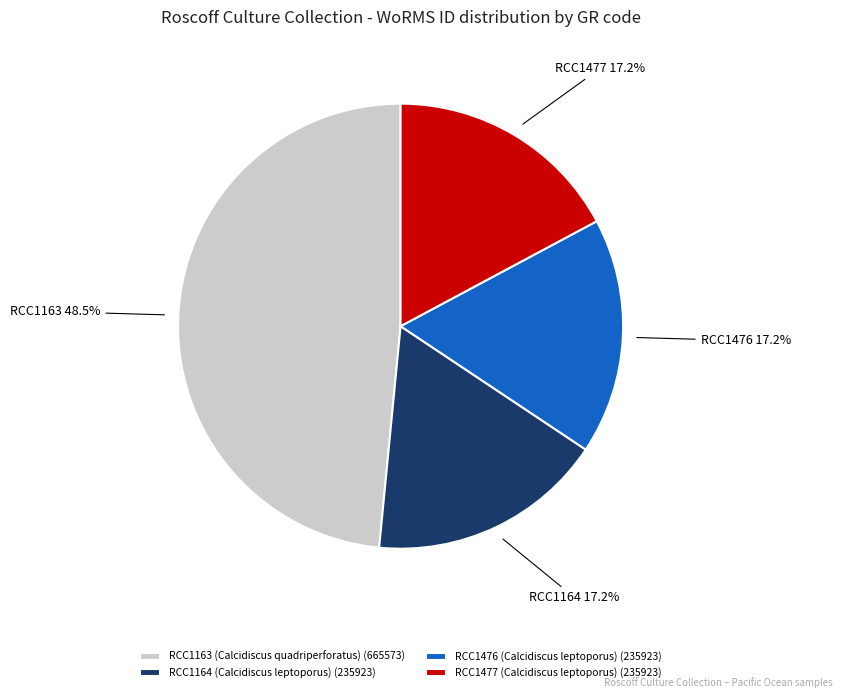

Count the number of slices in the pie.

4